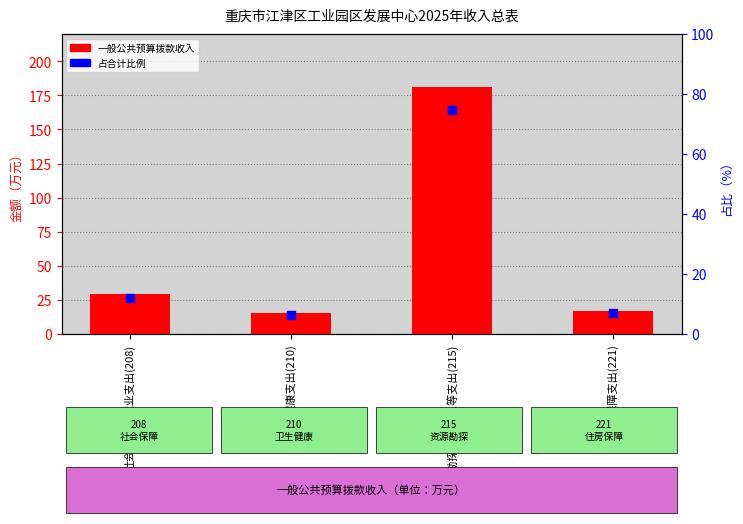

At how many categories does at least one series exceed 144?

1